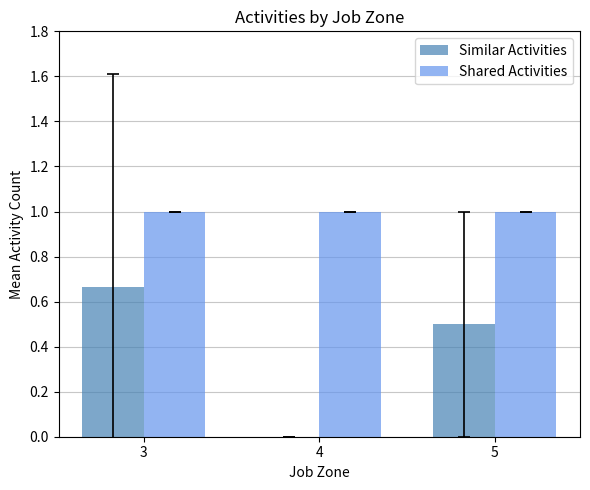

What is the sum of the Shared Activities values at 5 and 4?

2.0